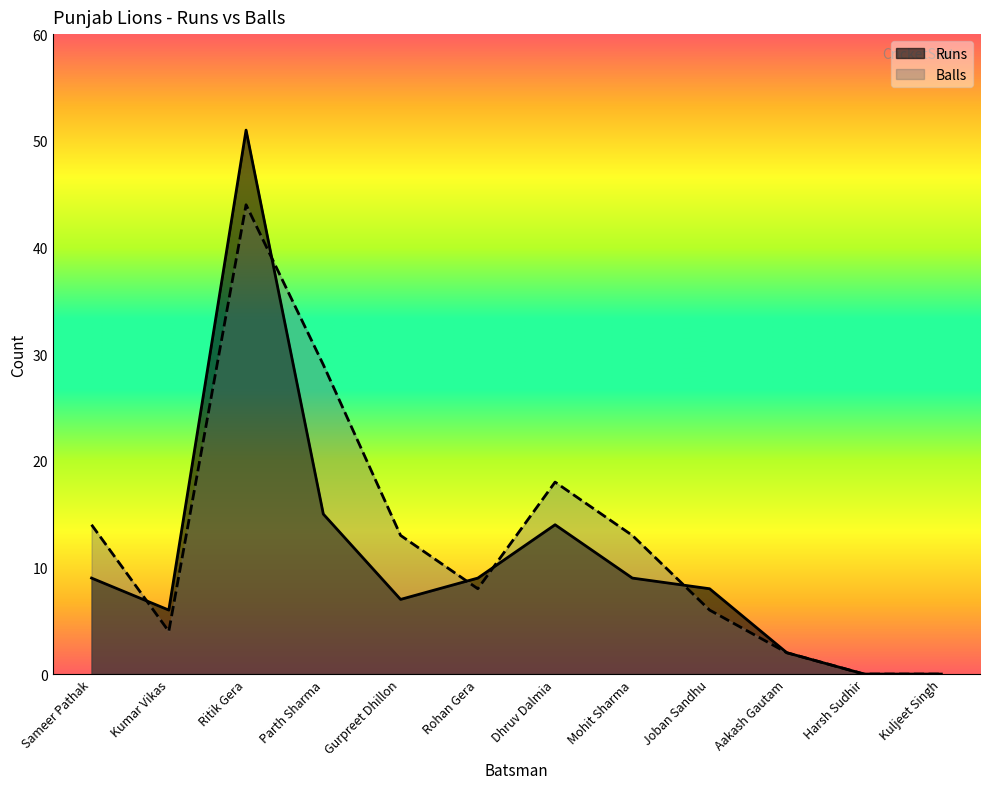

What is the label of the 6th point from the left?

Rohan Gera